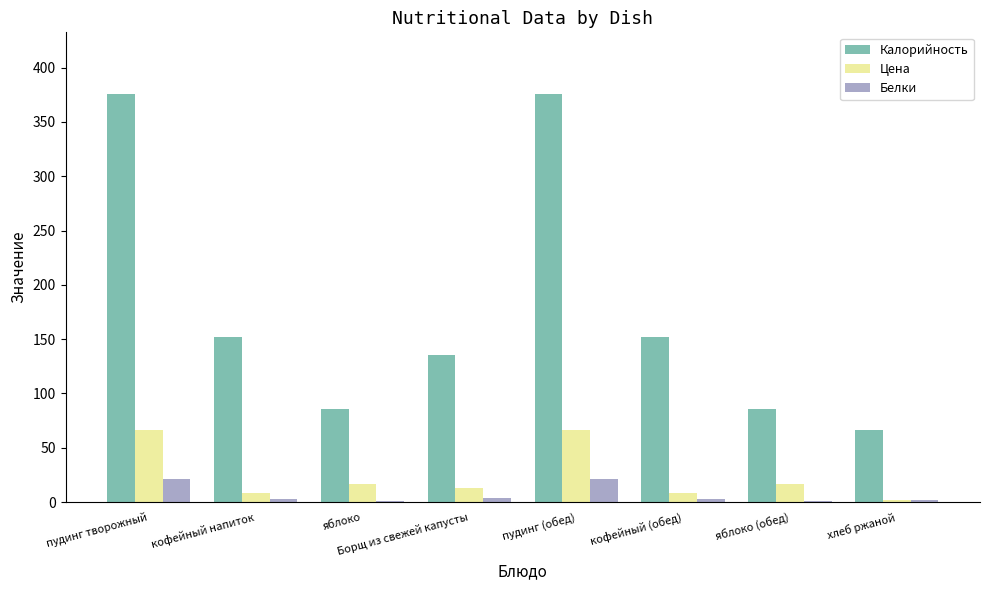

What is the highest value of the Белки series?

21.5